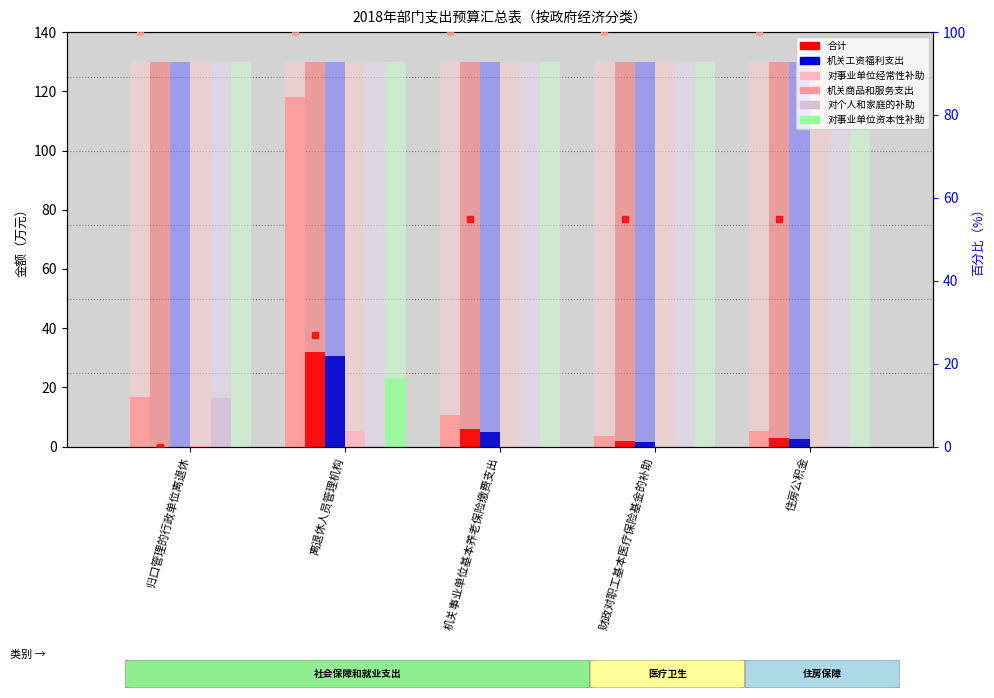

What is the total value across all series at 机关事业单位基本养老保险缴费支出?

21.2